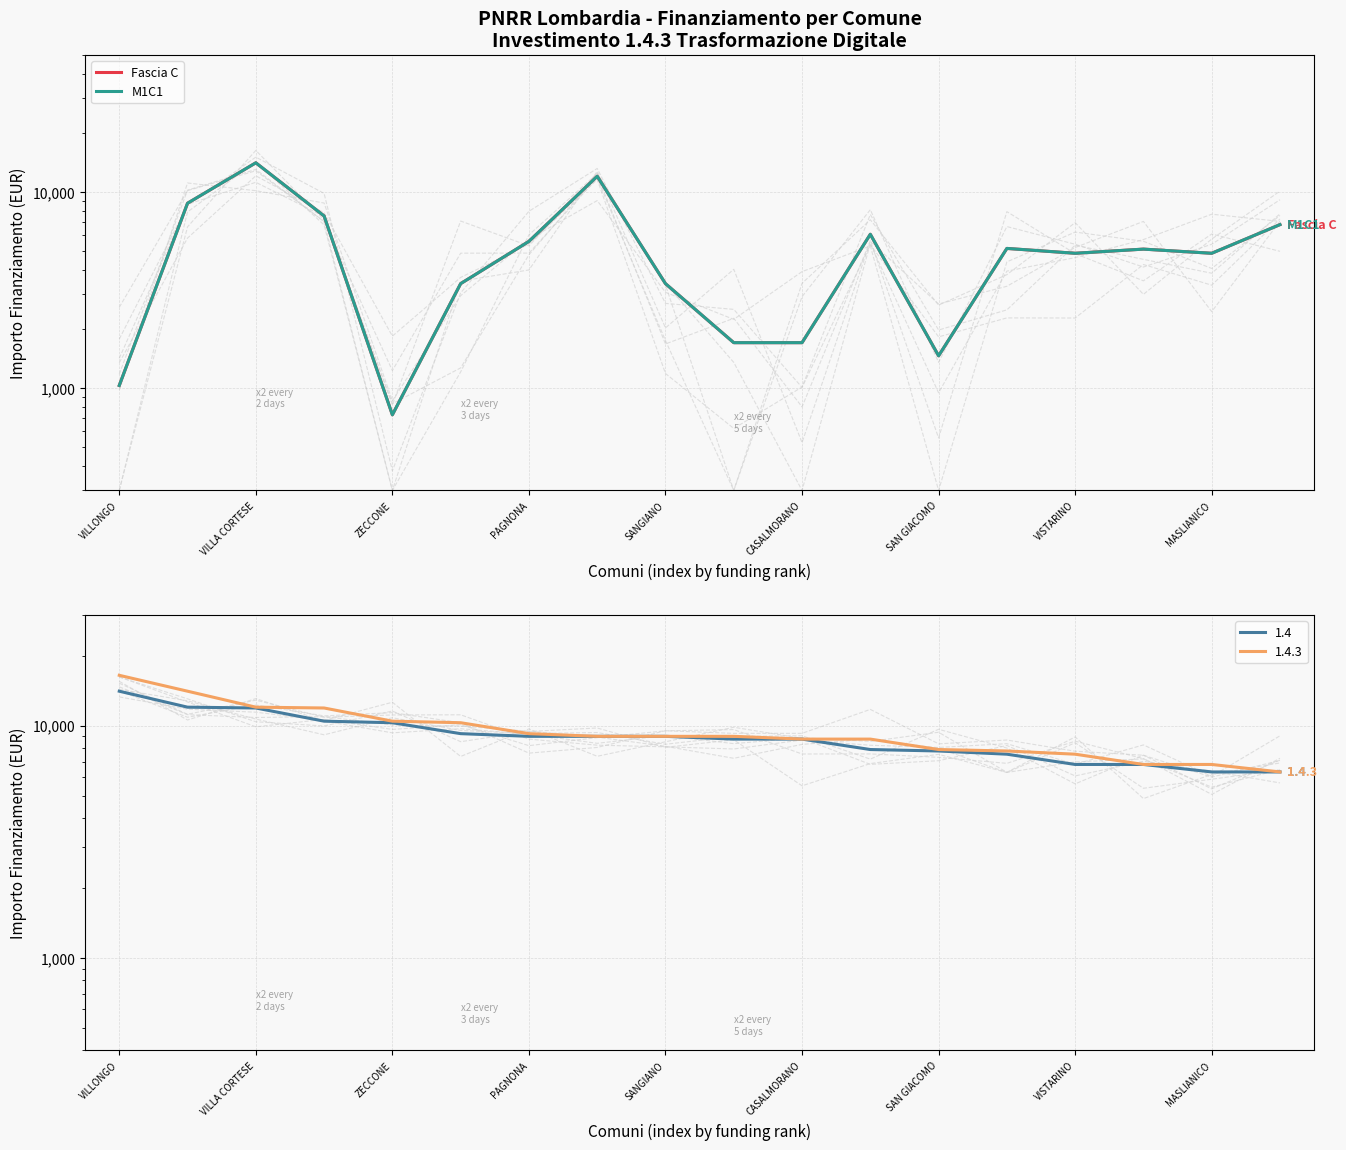

Is the value of M1C1 at 16 greater than the value of Fascia C at VISTARINO?

No